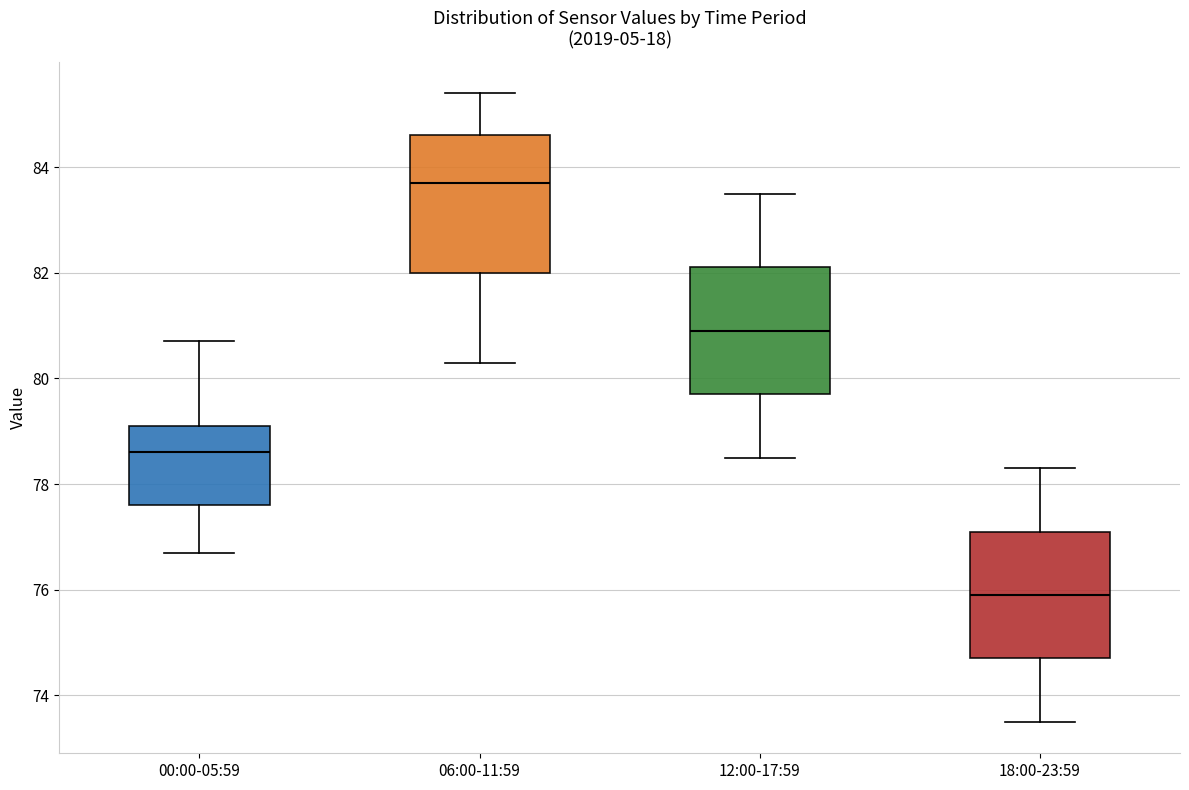

Which box is the tallest, from its lower edge to its upper edge?

06:00-11:59